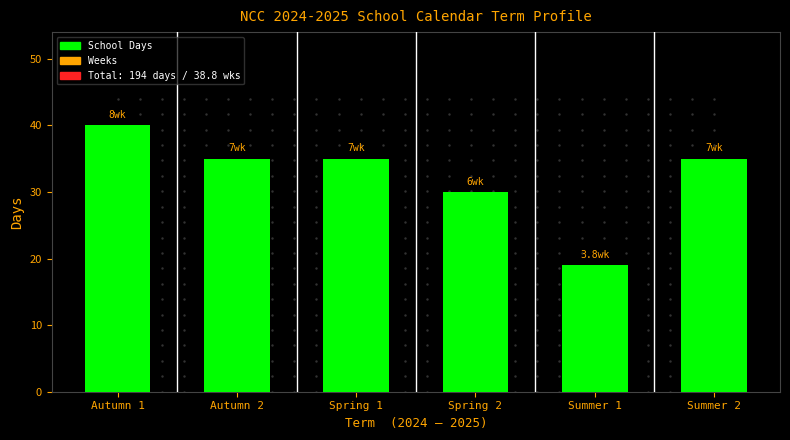

Reading left to right, transcribe all the data shown in this chart.

40	35	35	30	19	35